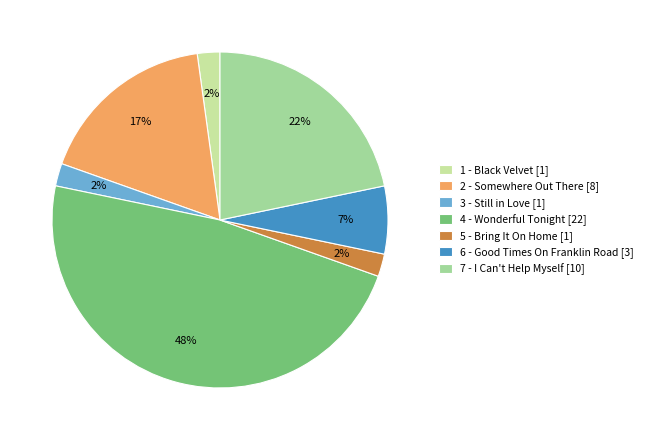

Combined, do 2 - Somewhere Out There and 1 - Black Velvet account for over 50%?

No